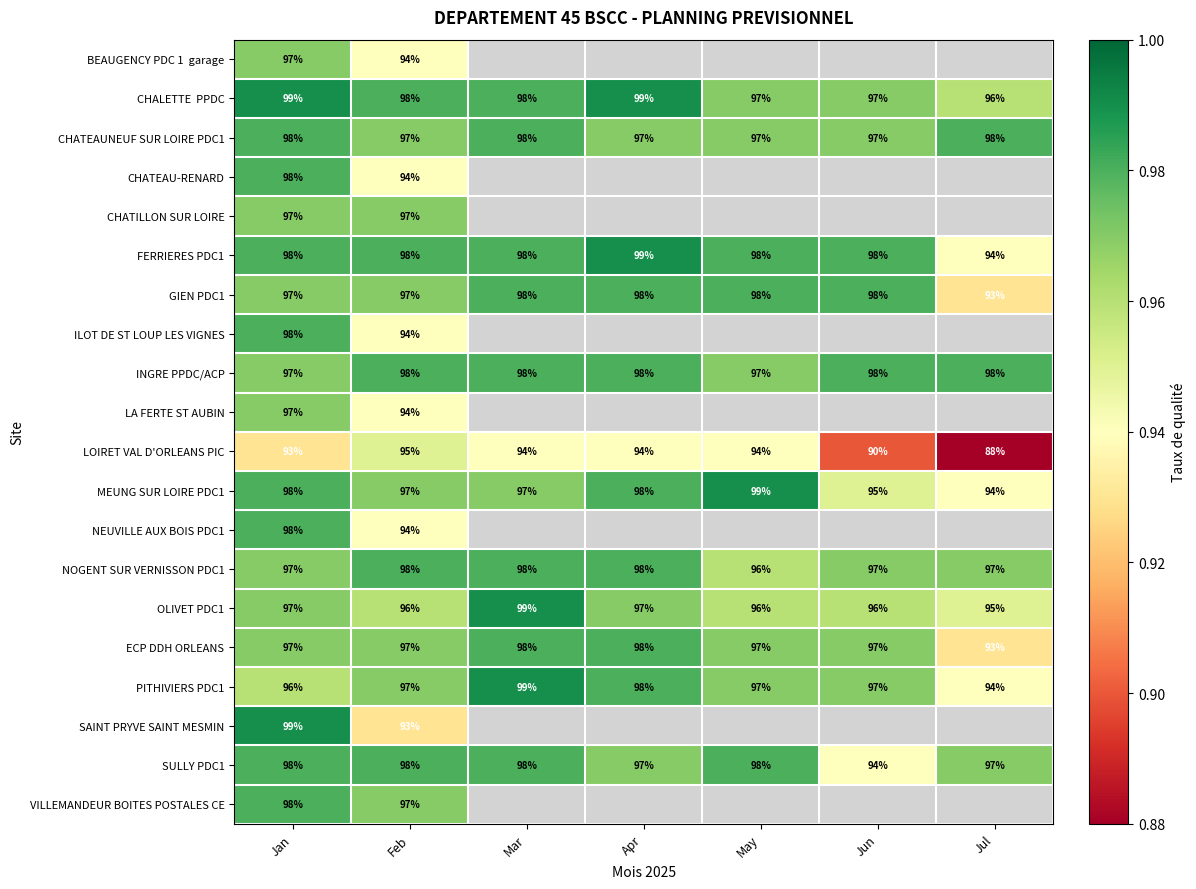

At Apr, list the series in order from smallest to largest.

GIEN PDC1, ILOT DE ST LOUP LES VIGNES, INGRE PPDC/ACP, LA FERTE ST AUBIN, LOIRET VAL D'ORLEANS PIC, CHATEAUNEUF SUR LOIRE PDC1, CHATEAU-RENARD, CHATILLON SUR LOIRE, OLIVET PDC1, SULLY PDC1, MEUNG SUR LOIRE PDC1, PITHIVIERS PDC1, FERRIERES PDC1, BEAUGENCY PDC 1 garage, CHALETTE PPDC, NEUVILLE AUX BOIS PDC1, NOGENT SUR VERNISSON PDC1, ECP DDH ORLEANS, SAINT PRYVE SAINT MESMIN, VILLEMANDEUR BOITES POSTALES CE